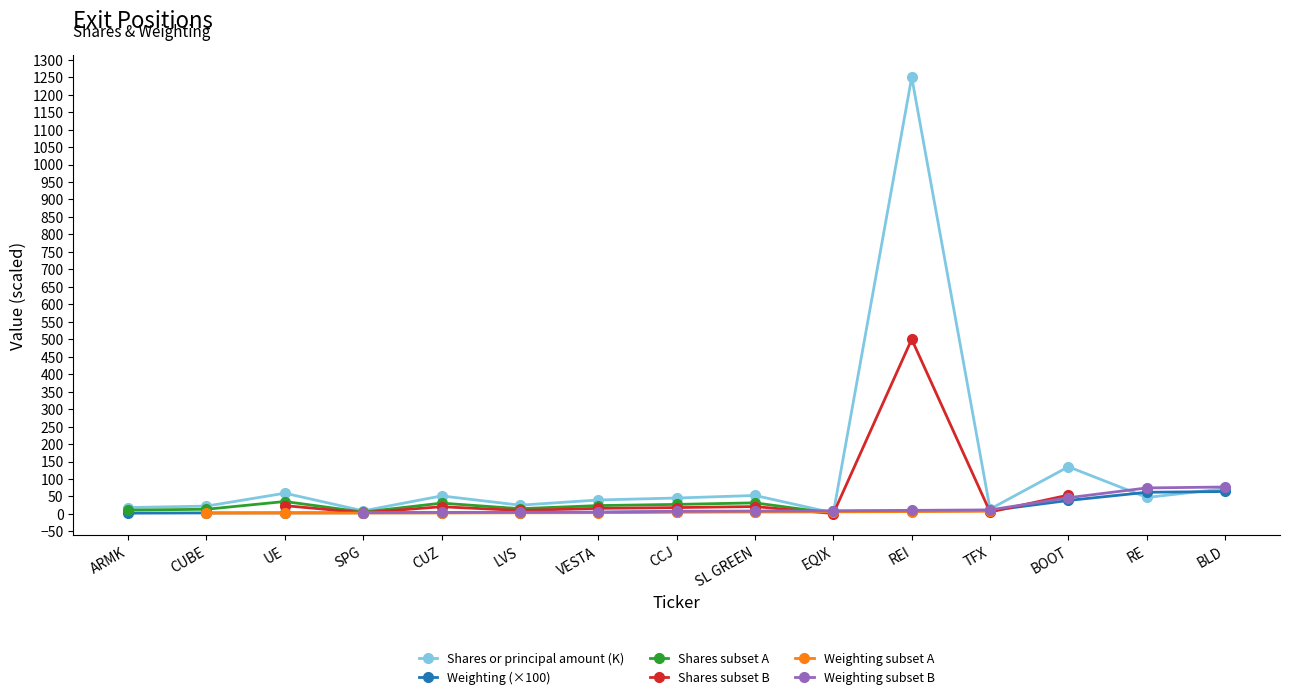

What is the sum of the values at VESTA and RE?

87.3